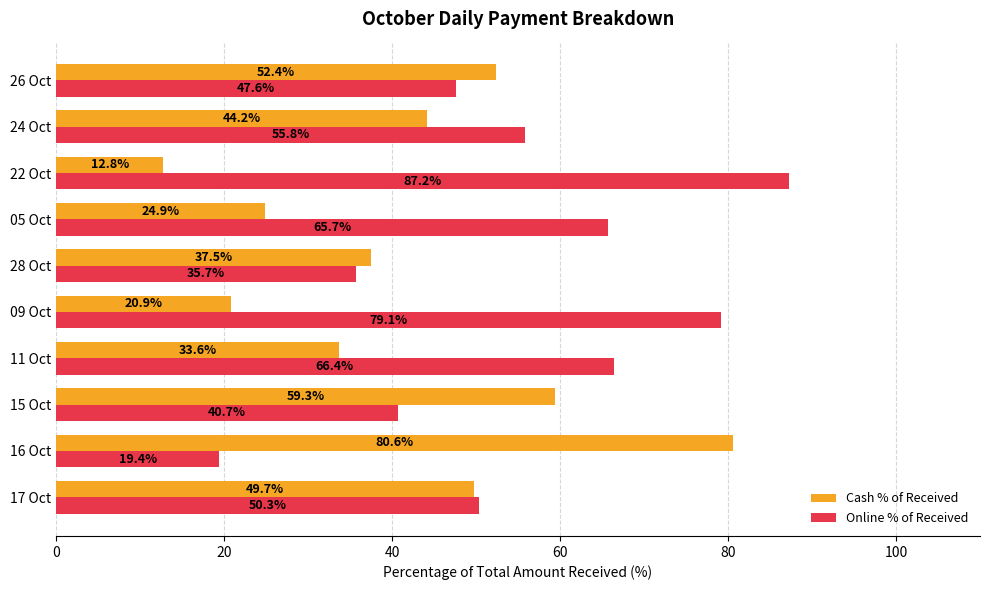

At which label is Cash % of Received closest to 46?

24 Oct